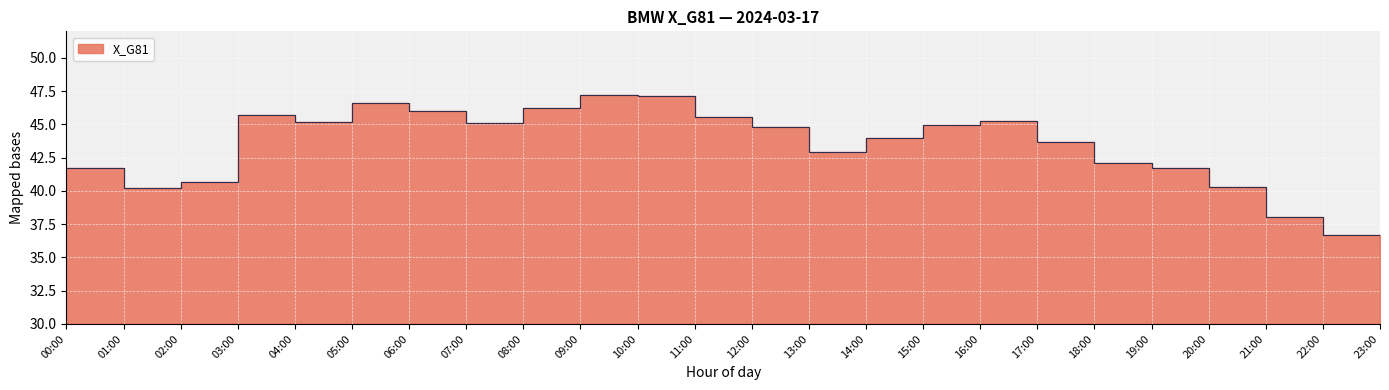

Reading left to right, what are all the values shown in this chart?

00:00=41.7	01:00=40.2	02:00=40.6	03:00=45.7	04:00=45.2	05:00=46.6	06:00=46.0	07:00=45.1	08:00=46.3	09:00=47.2	10:00=47.1	11:00=45.6	12:00=44.8	13:00=42.9	14:00=44.0	15:00=45.0	16:00=45.2	17:00=43.7	18:00=42.1	19:00=41.7	20:00=40.3	21:00=38.0	22:00=36.7	23:00=35.6